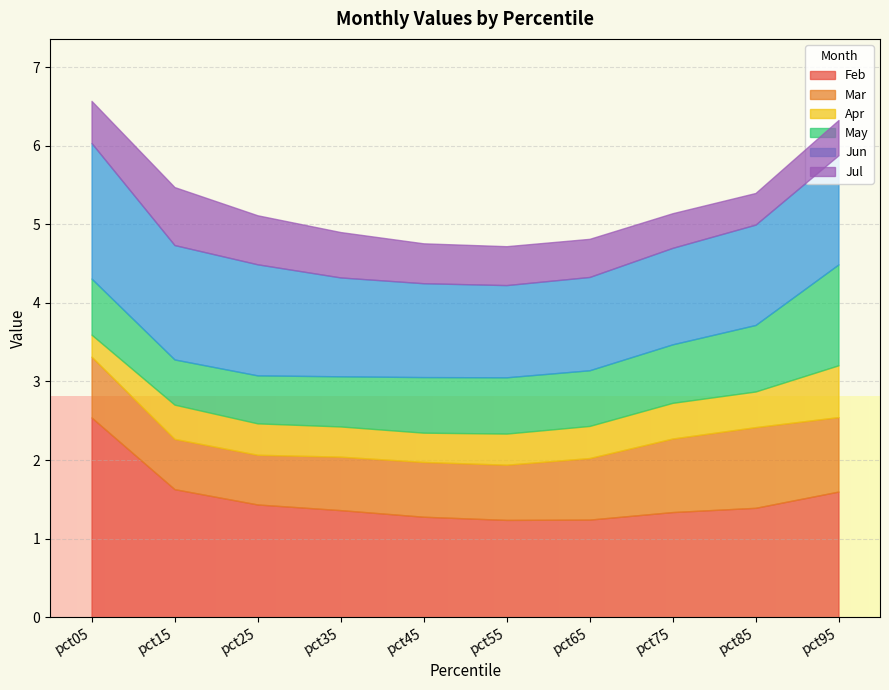

Count the number of data series in this chart.

6